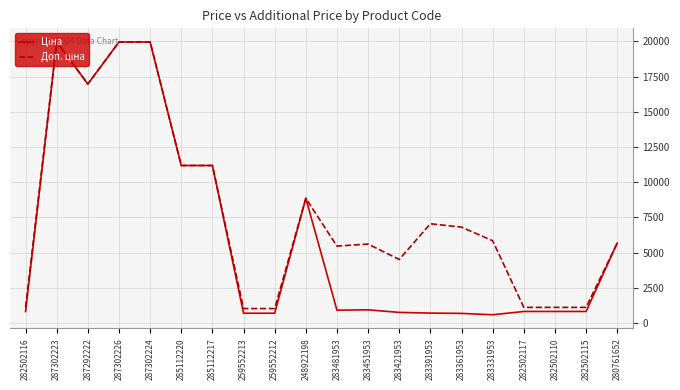

What is the spread (max minus min) of values at 282502110?

290.7